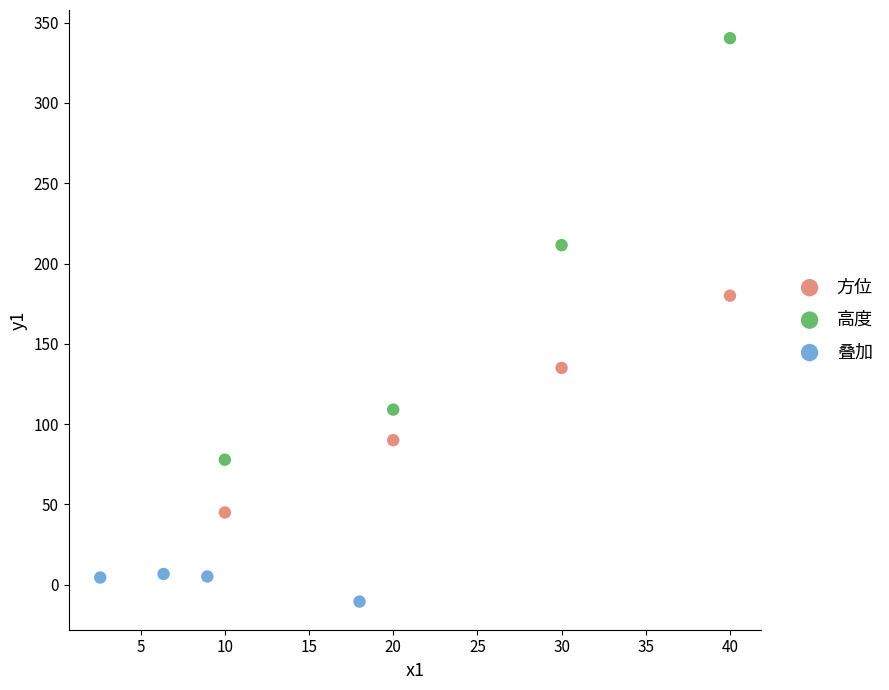

Which series reaches the minimum Y coordinate?

叠加